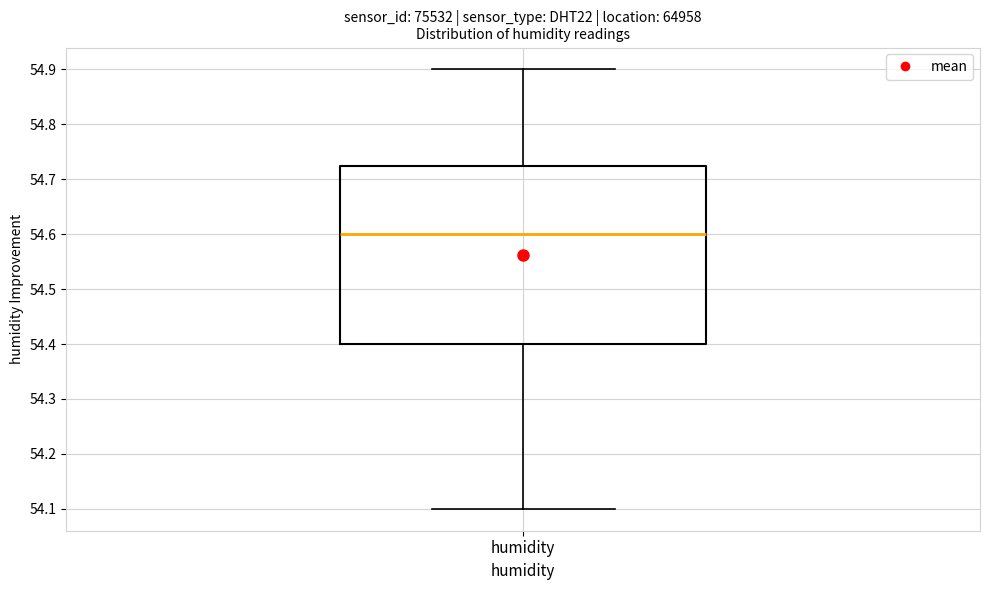

Read this box plot against the y-axis: the position of the median line, the range covered by the box, and the ends of both whiskers. The values are not printed on the chart, so give them approximately, as read against the axis.

median 54.60, box 54.40 to 54.73, whiskers 54.10 to 54.90